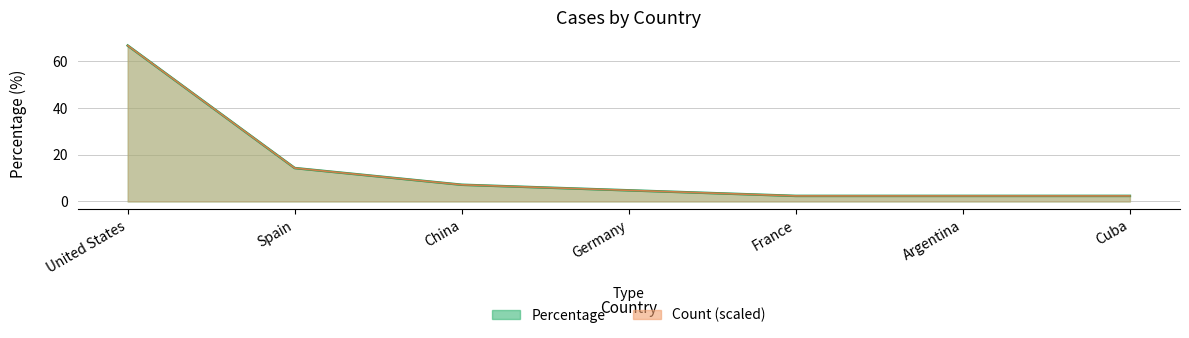

The chart shows a value of 4.0 at France. True or false?

False